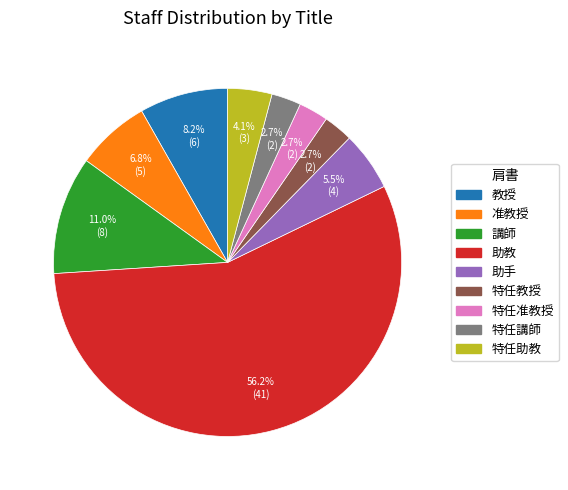

Which category has the biggest portion of the pie?

助教